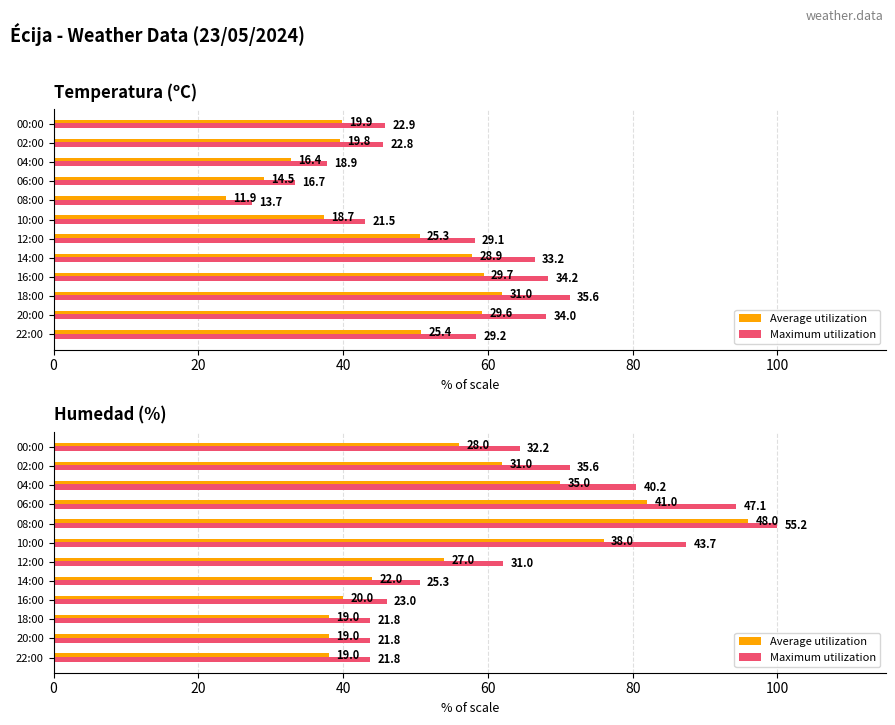

Rank the series by their maximum value, from lowest to highest.

Average utilization, Maximum utilization